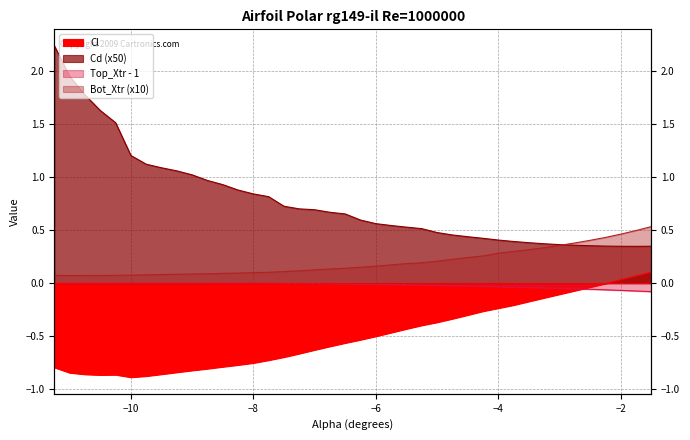

List the series in order of their overall mean, lowest first.

Cl, Top_Xtr, Bot_Xtr, Cd